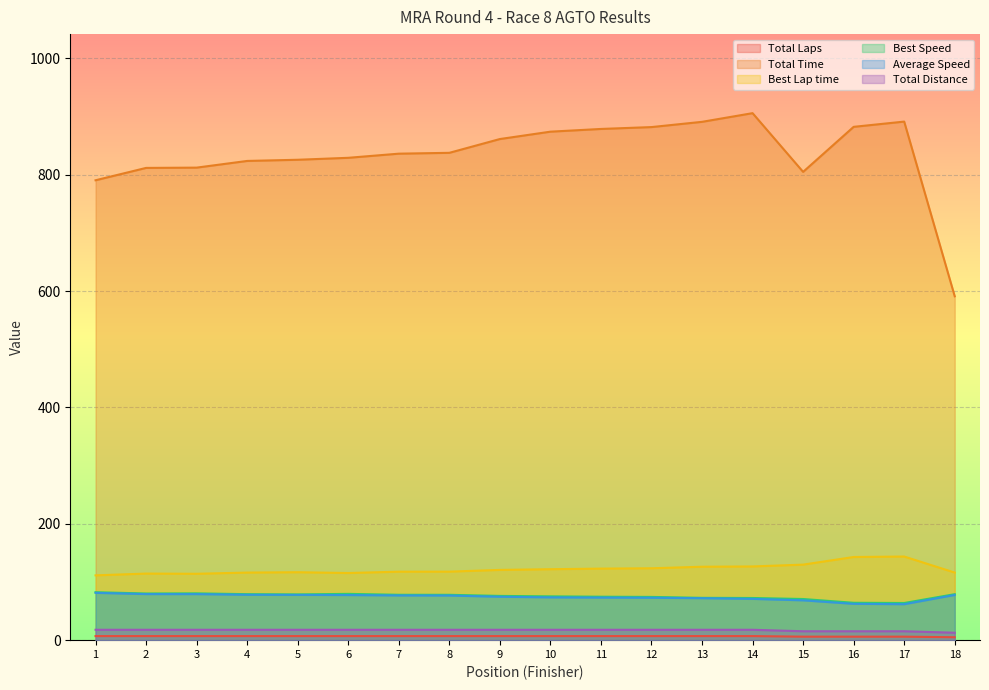

At which label is Total Time closest to 748?

1